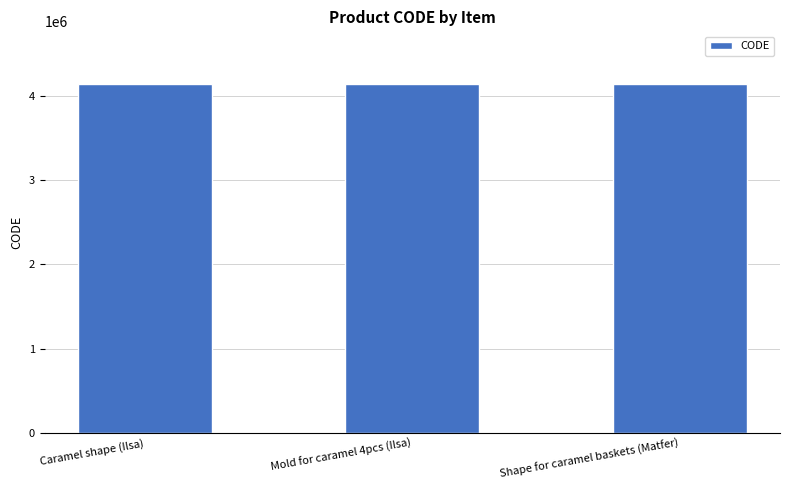

Are the bars grouped side by side (vs. stacked)?

No